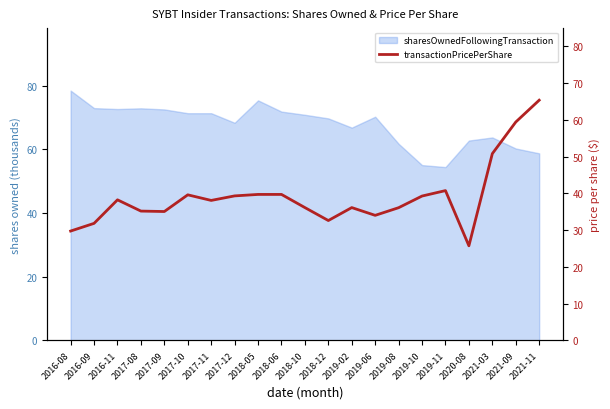

The chart shows a value of 35.2 at 2017-08. True or false?

True